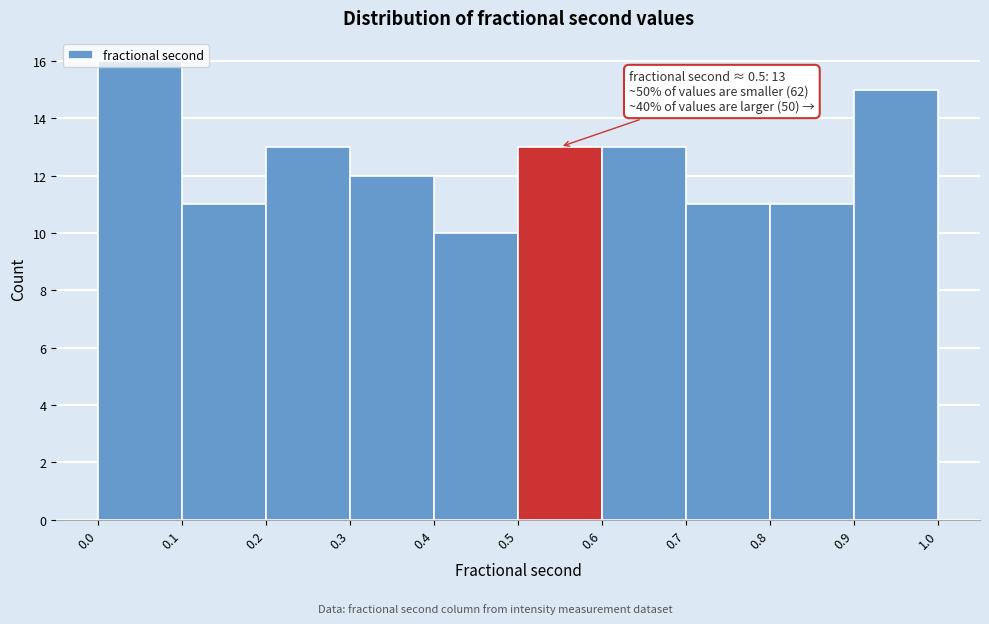

Which range on the x-axis has the tallest bar?

0.0 to 0.1